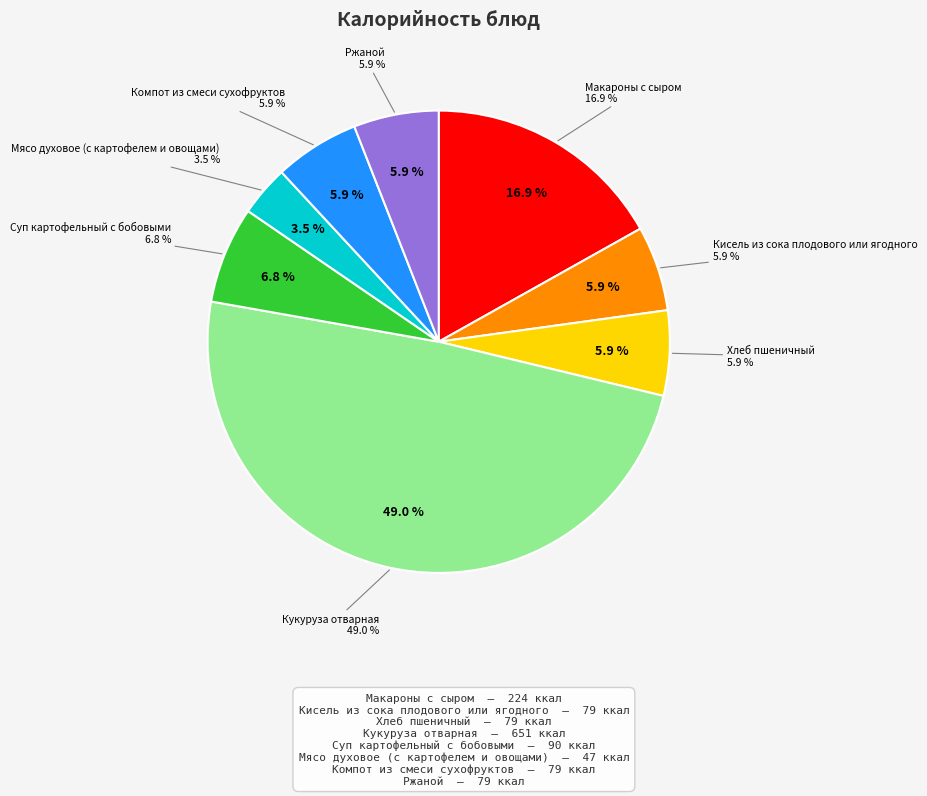

Combined, what portion of the pie is Компот из смеси сухофруктов and Кукуруза отварная?

55.0%